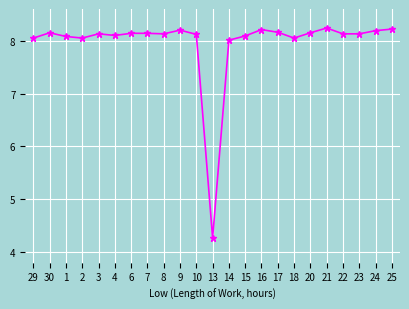

What is the difference between the second highest and second lowest values?

0.2